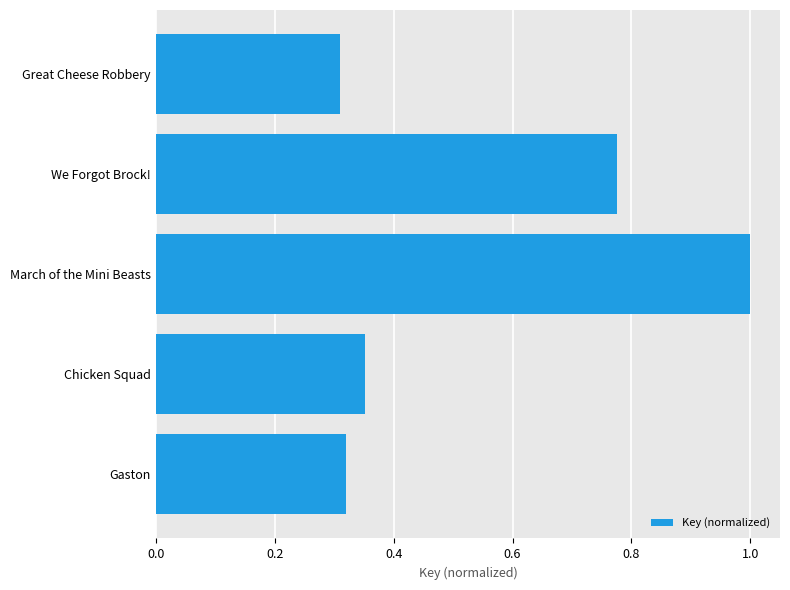

Which has a higher value, We Forgot Brock! or Gaston?

We Forgot Brock!